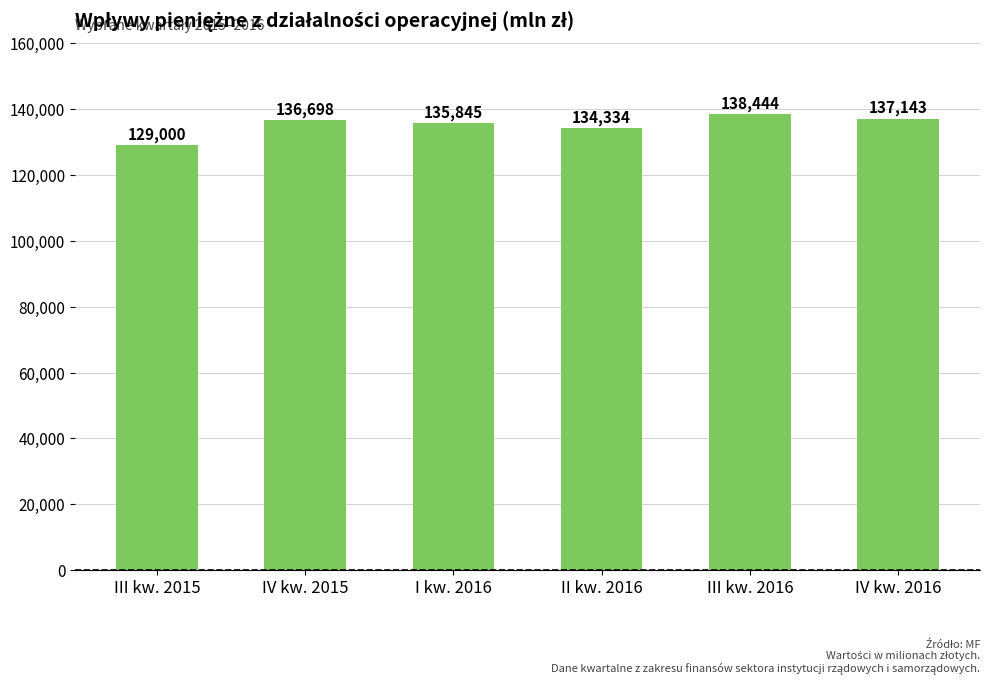

Is it true that the value at III kw. 2015 is 178140?

False